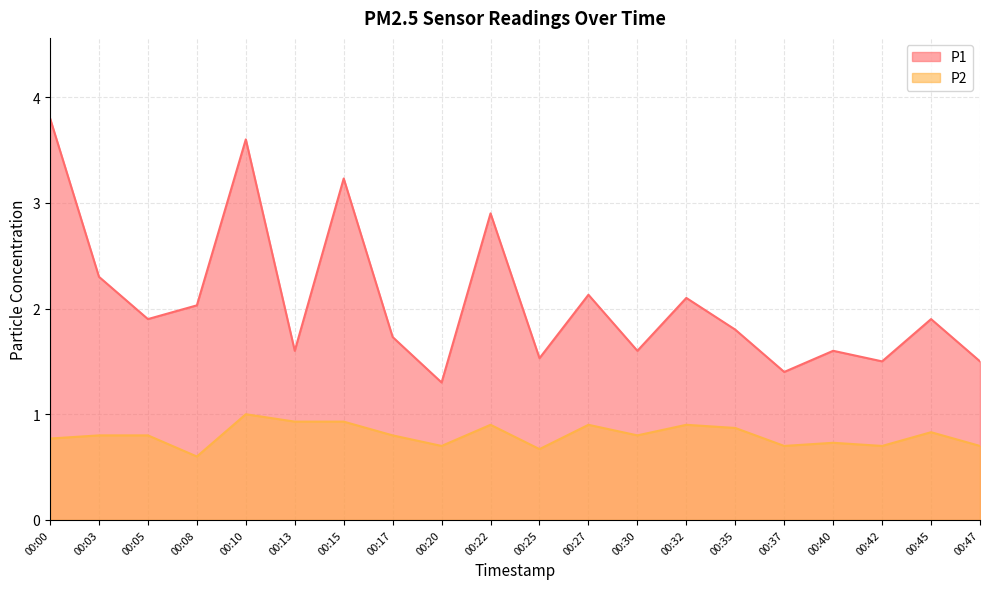

At 00:13, list the series in order from smallest to largest.

P2, P1